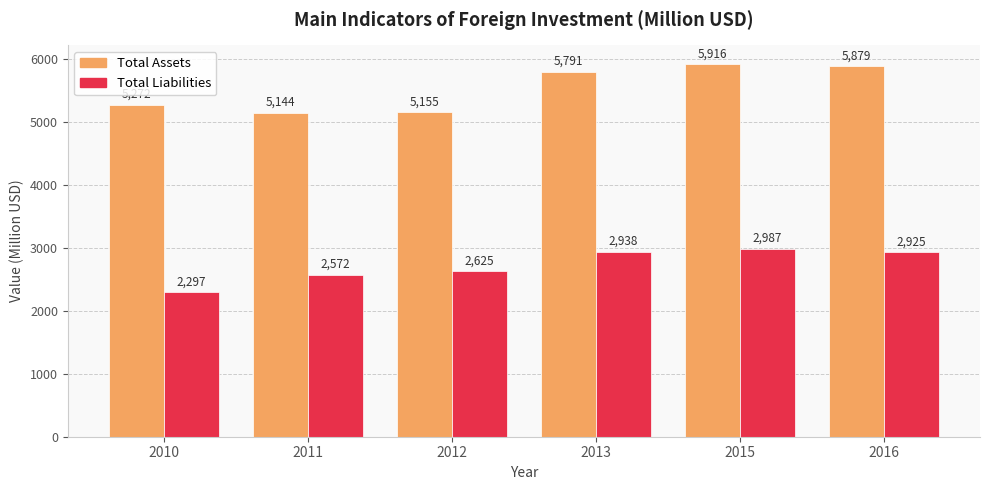

Which series changed the most between 2013 and 2016?

Total Assets